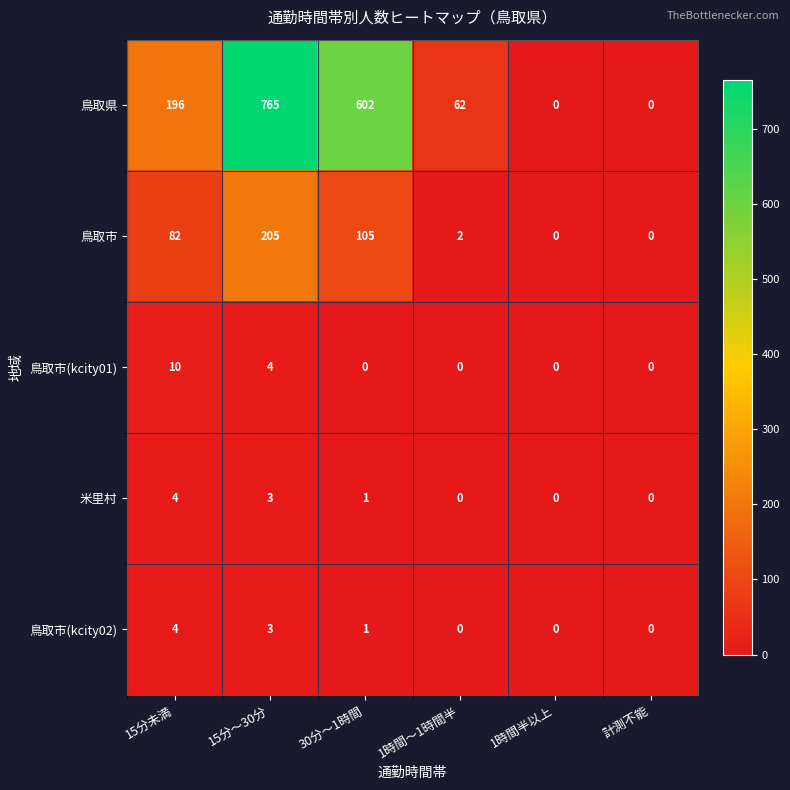

What is the maximum value shown in the chart?

765